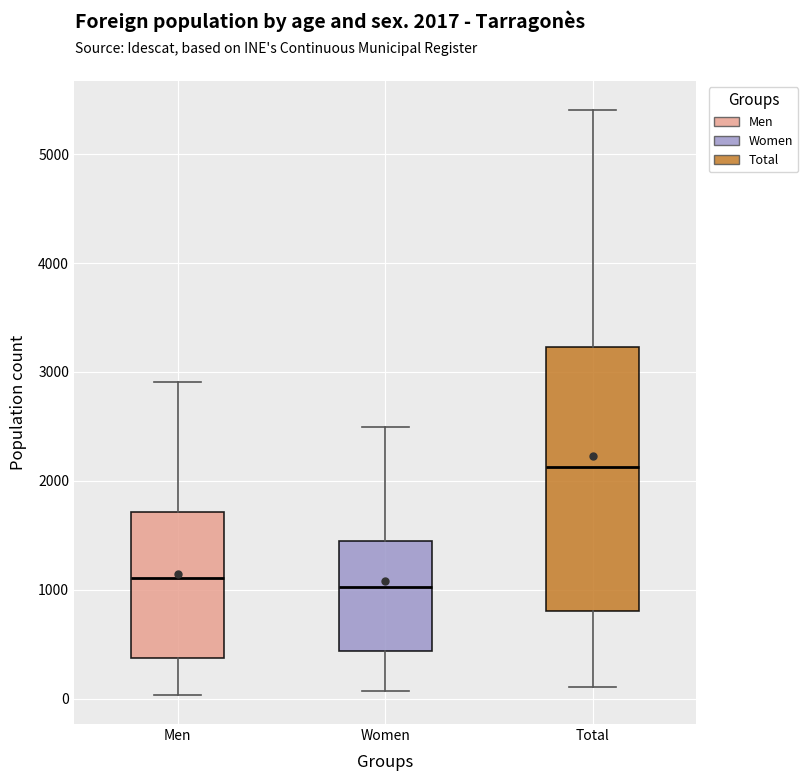

Where does the median line of the box for Total sit on the y-axis? The values are not printed on the chart, so give them approximately, as read against the axis.

2100